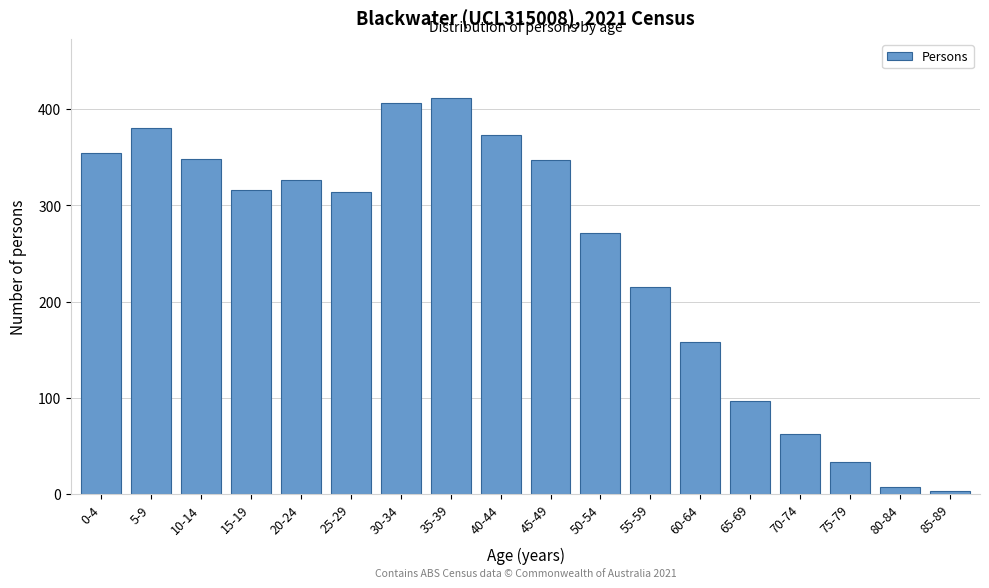

Is it true that the value at 15-19 is 316?

True